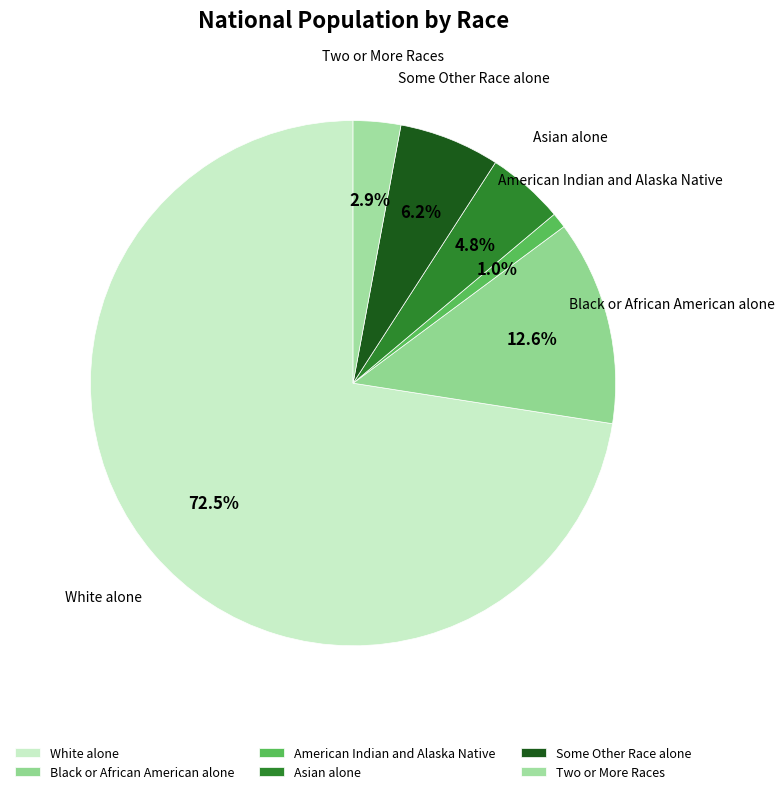

How many slices are in this pie chart?

6